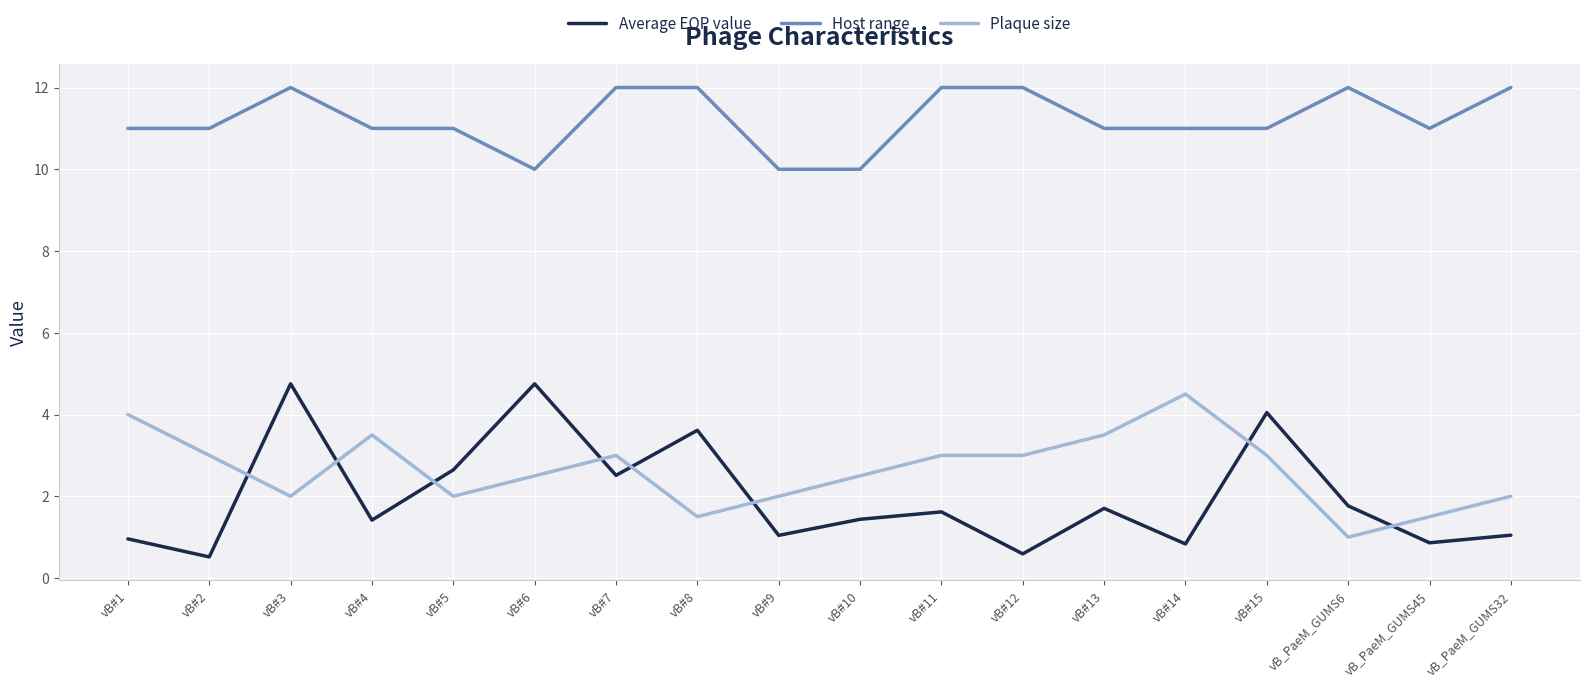

How many lines are shown in the chart?

3